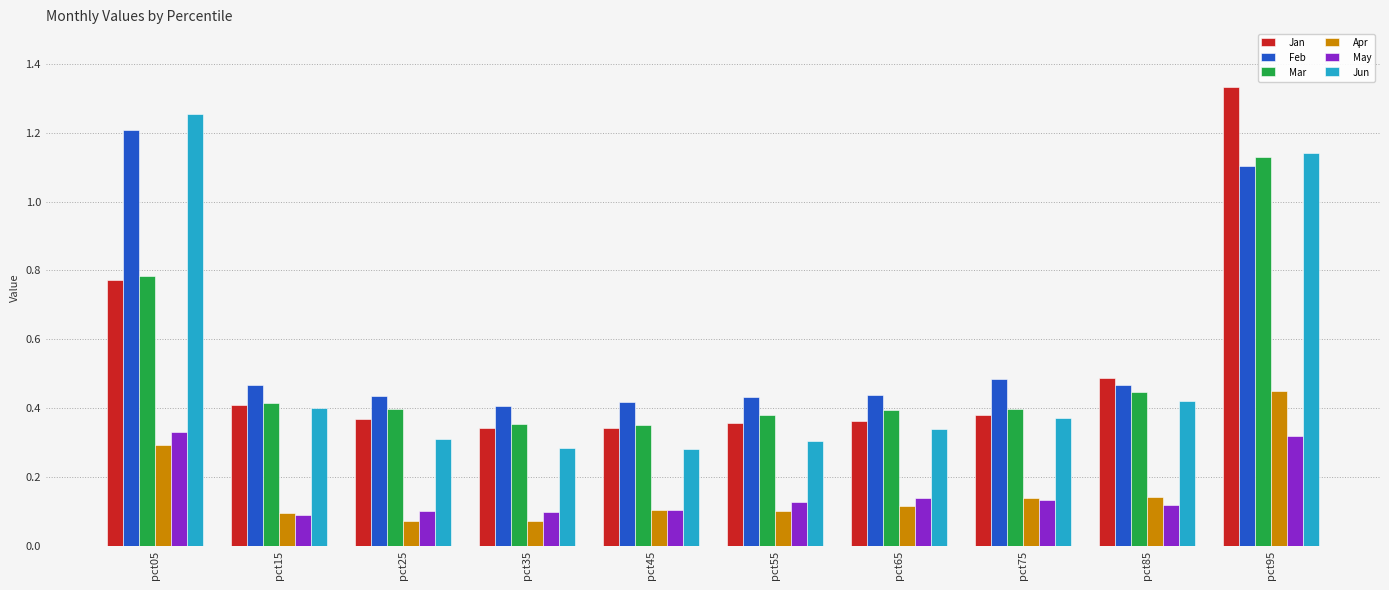

Count the Feb values in the range 0 to 1.

8